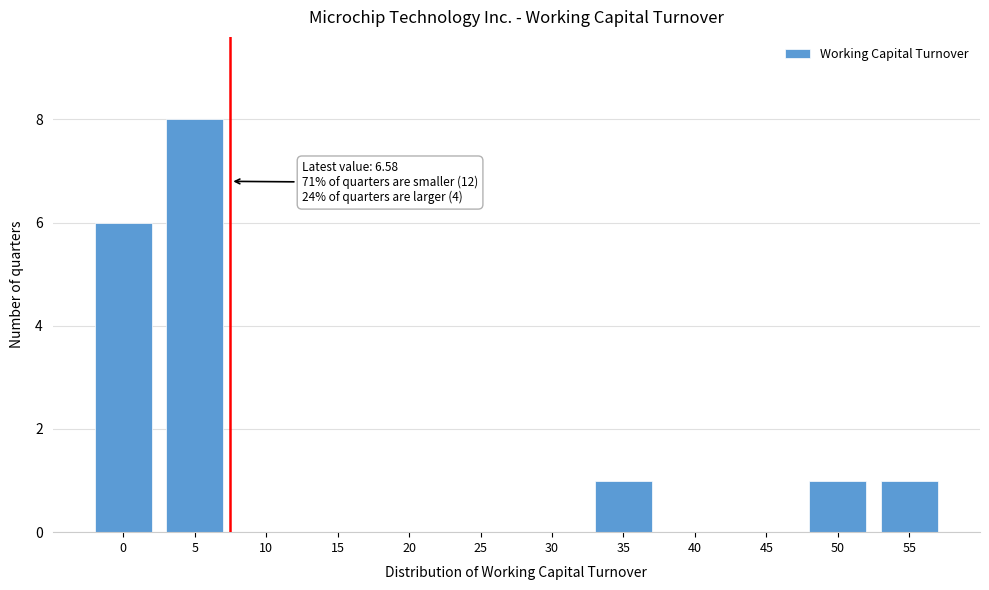

Reading right to left, transcribe all the data shown in this chart.

55=1	50=1	45=0	40=0	35=1	30=0	25=0	20=0	15=0	10=0	5=8	0=6